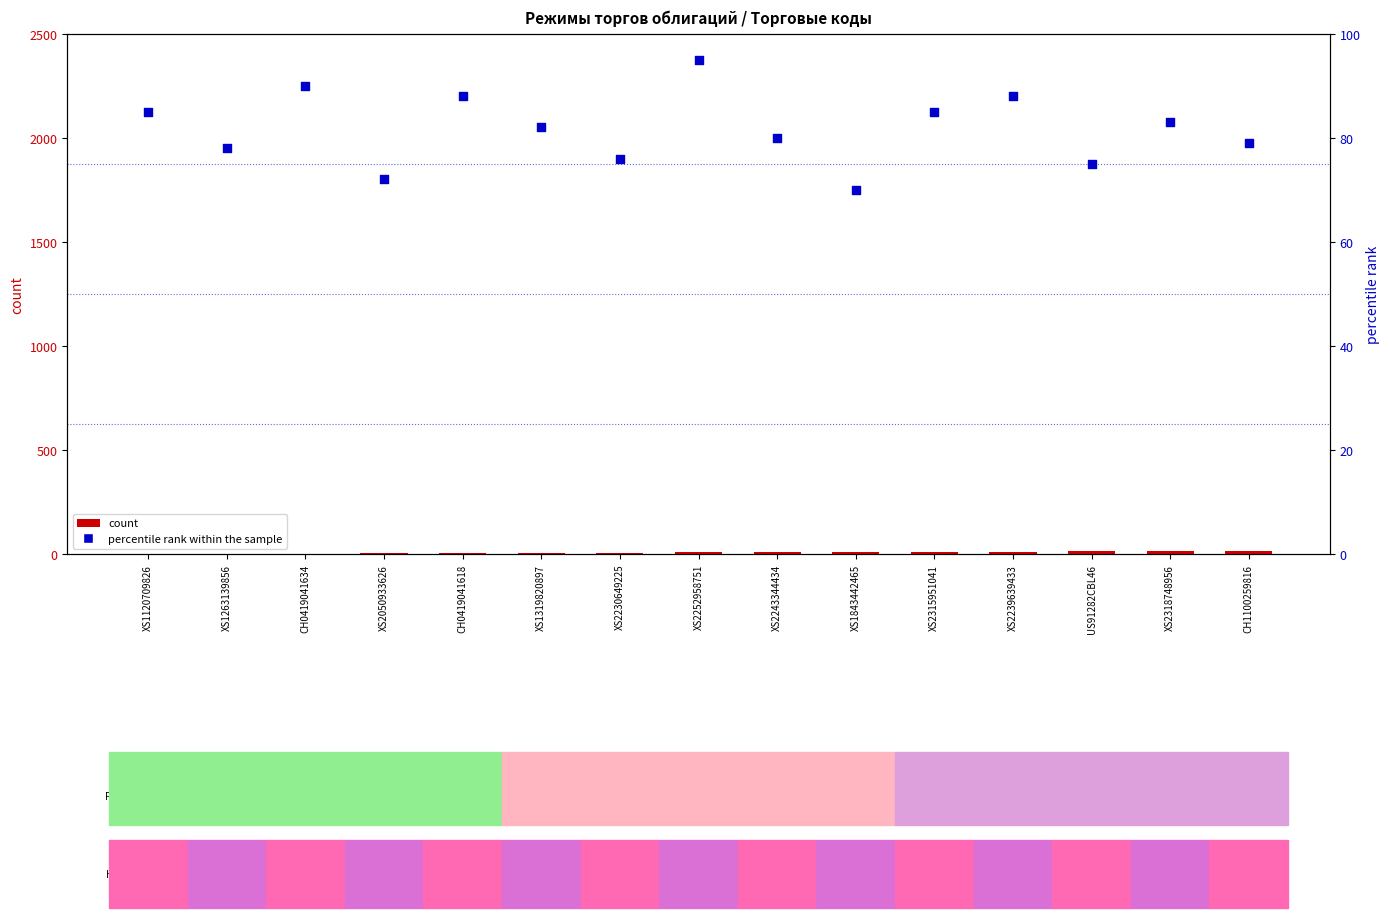

Is the value of percentile rank within the sample at XS2243344434 greater than the value of count at XS1319820897?

Yes